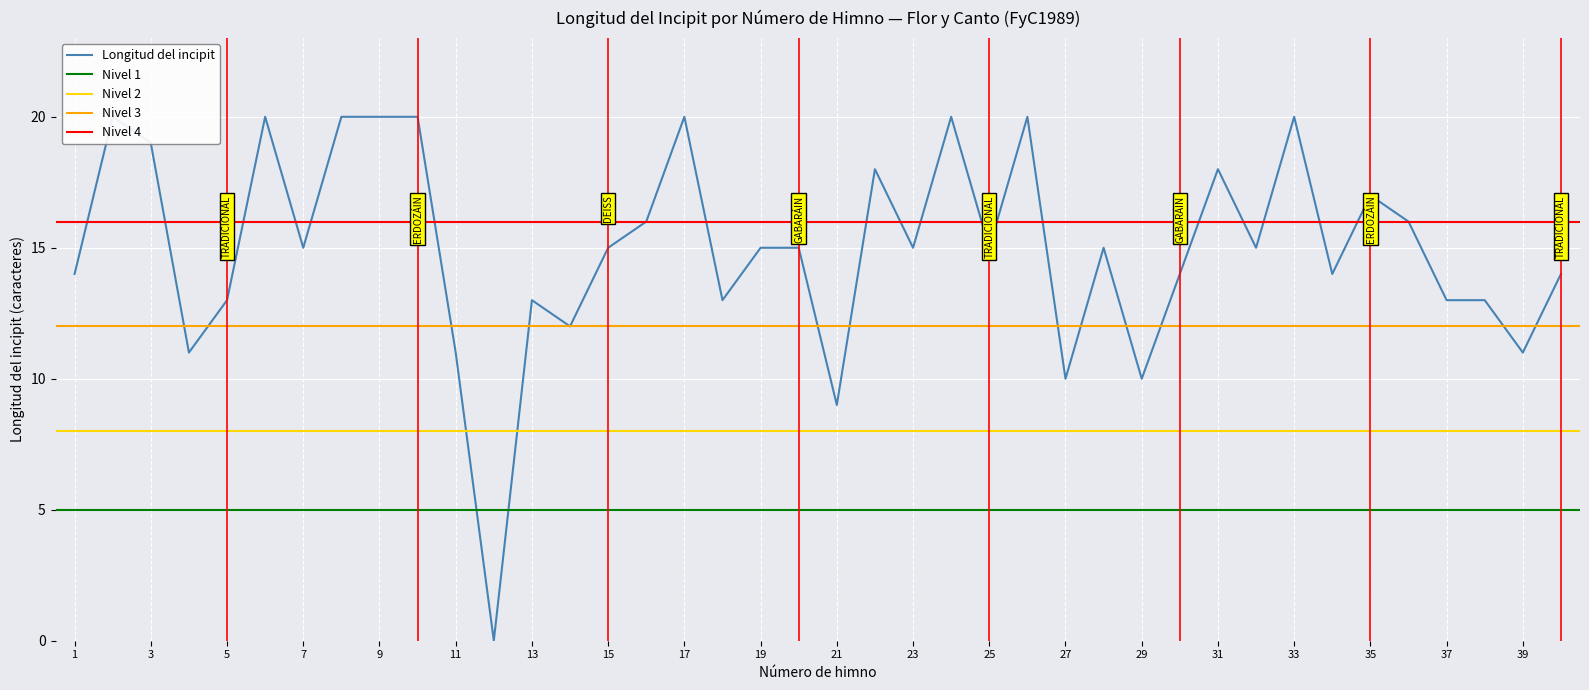

At which category does the data reach its first local valley?

4